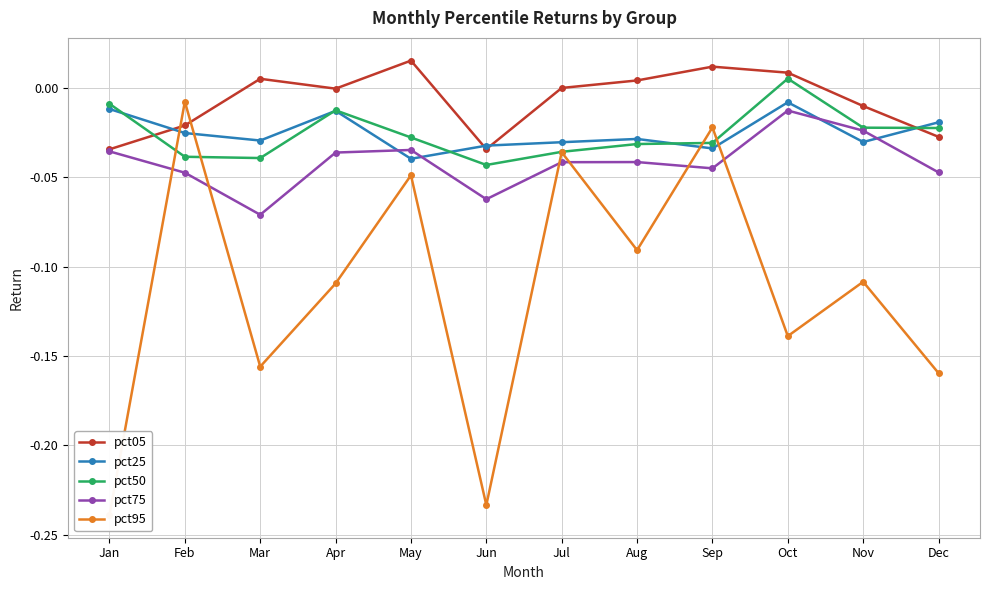

Between Jul and Aug, which series saw the biggest shift?

pct95